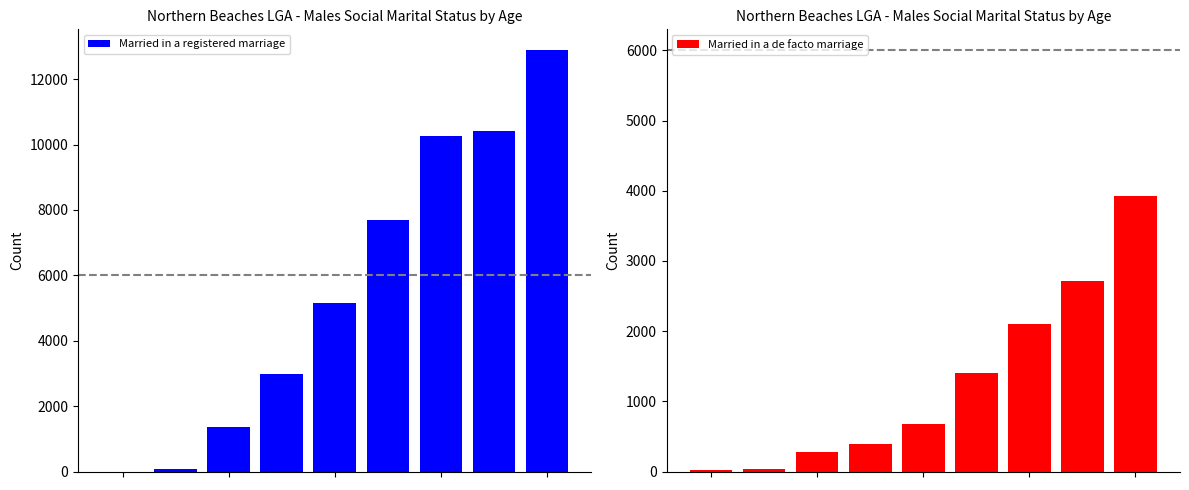

What is the difference between the Married in a registered marriage values at 3 and 1?

2905